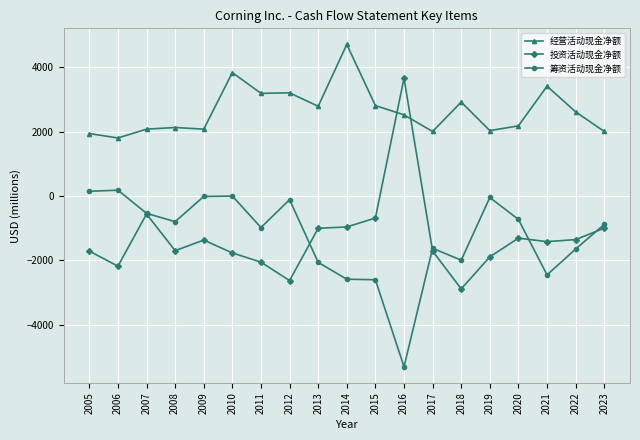

What is the difference between the second highest and second lowest values in the 经营活动现金净额 series?

1896